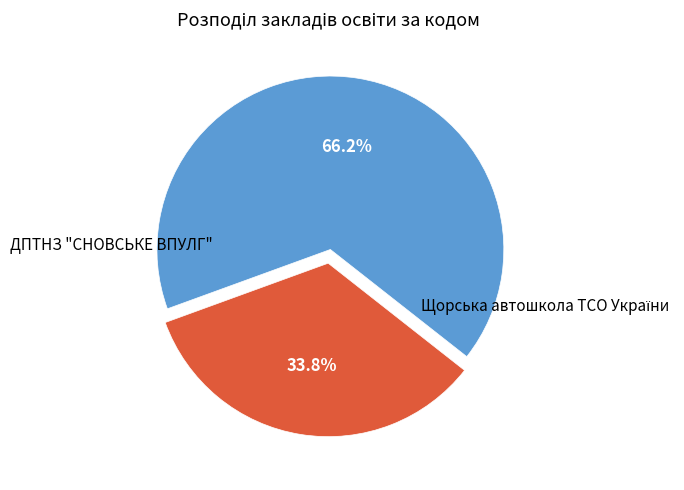

Does any single category account for the majority?

Yes